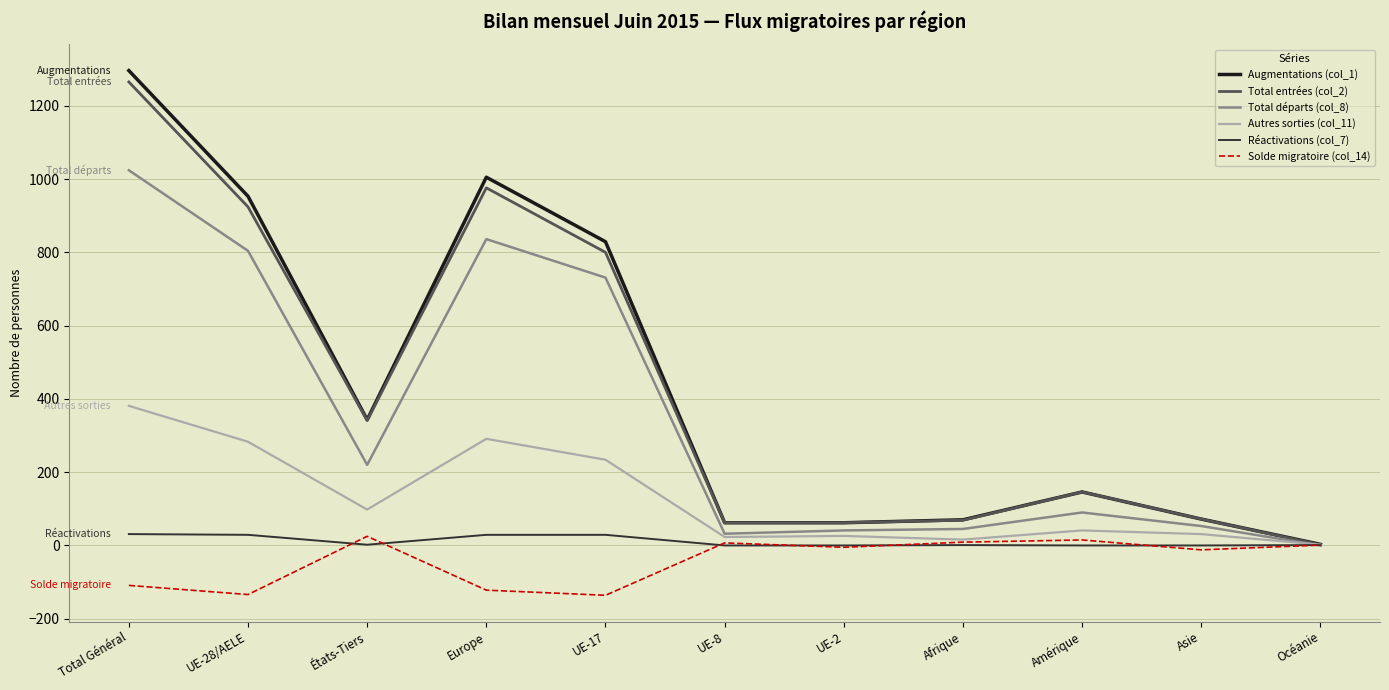

Where is Total départs (col_8) nearest to the value 512?

UE-17